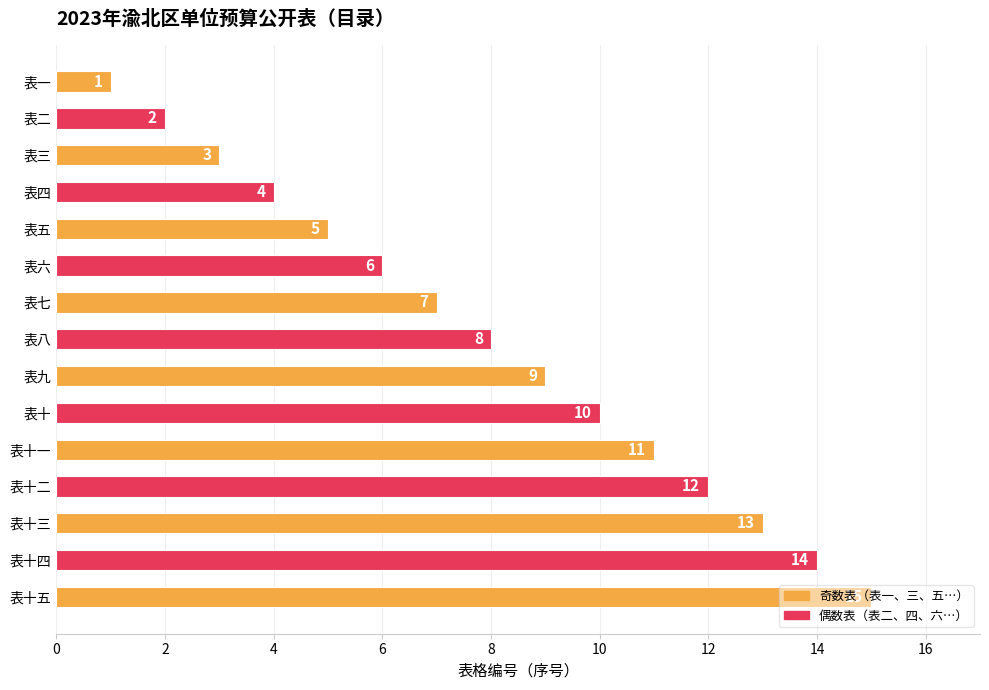

What is the sum of the values at 表一 and 表七?

8